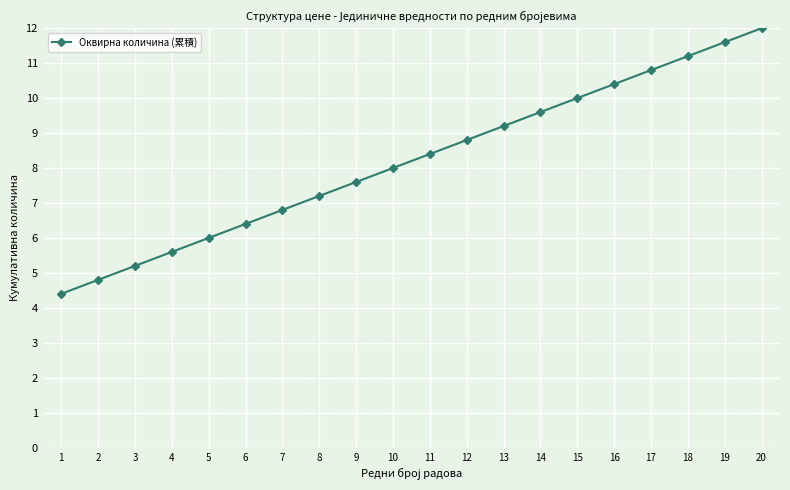

Between 4 and 11, which is larger?

11